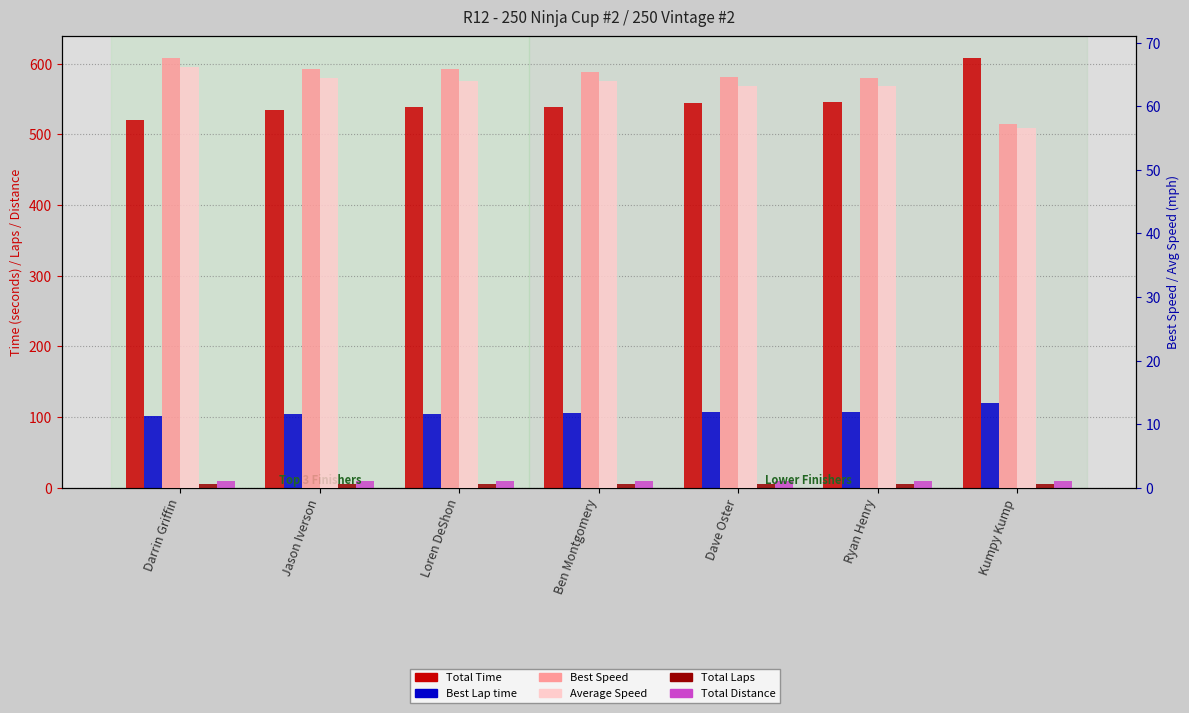

How many groups of bars are there?

7